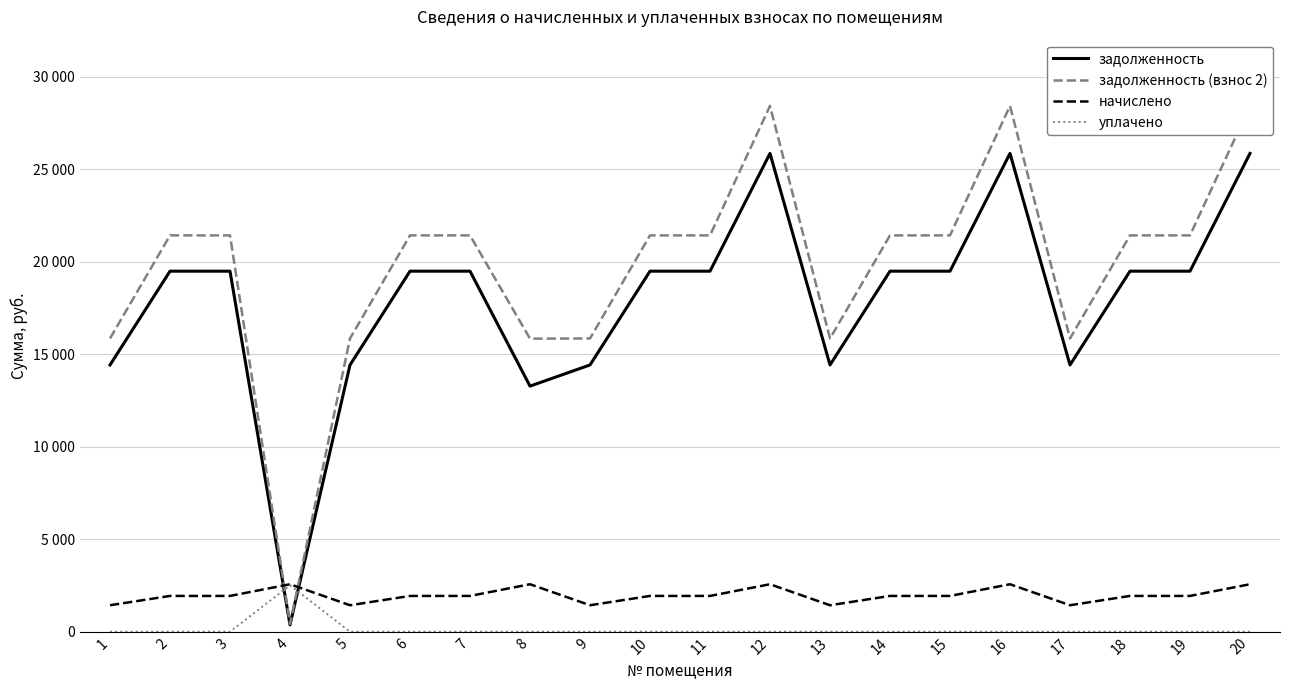

How many intersections are there between уплачено and задолженность?

2